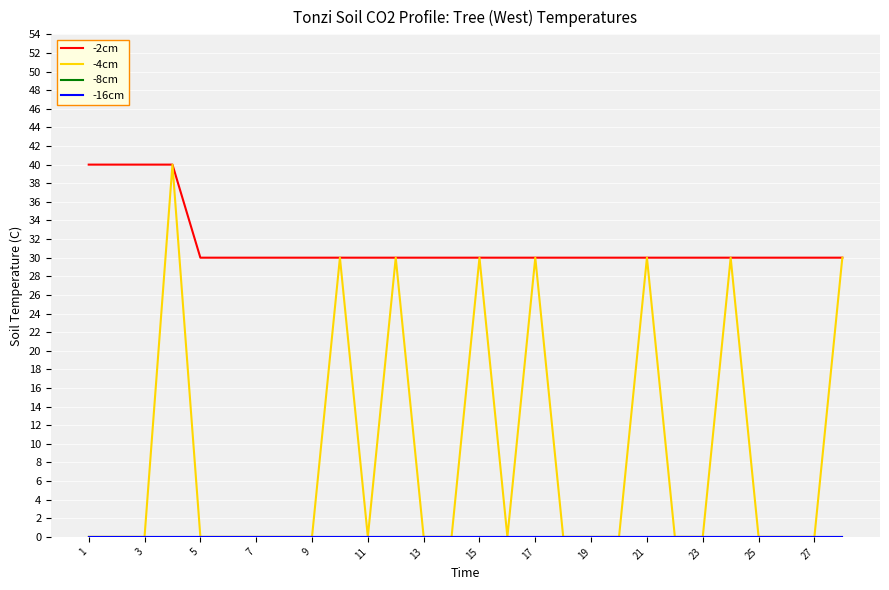

Is it true that Nombrado equals 7 at 5?

False